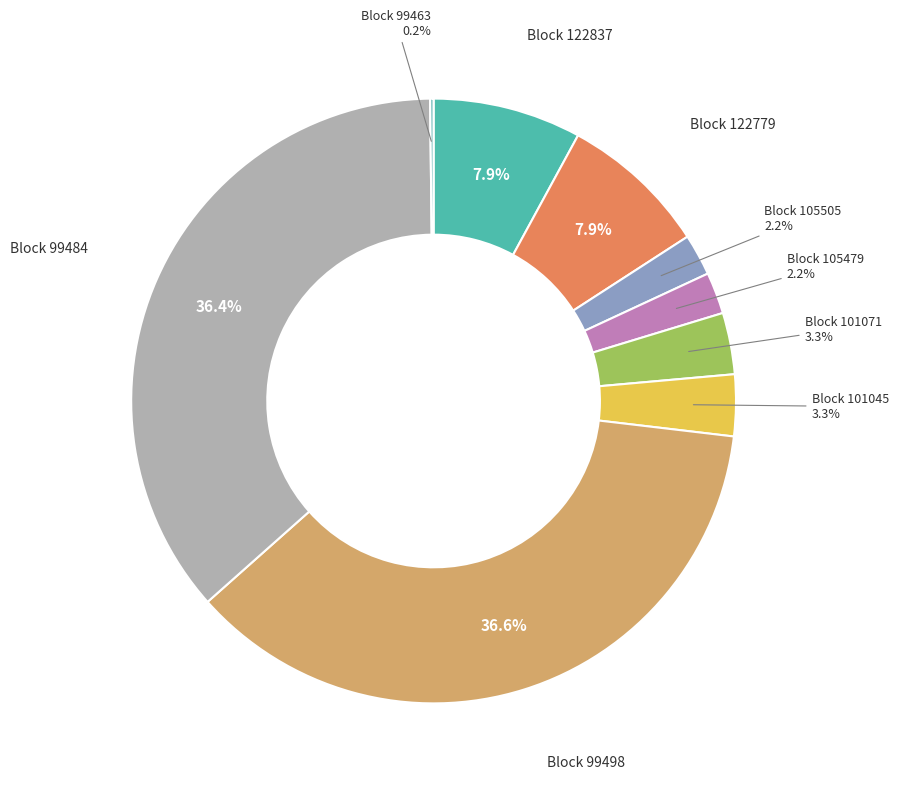

Count the number of slices in the pie.

9